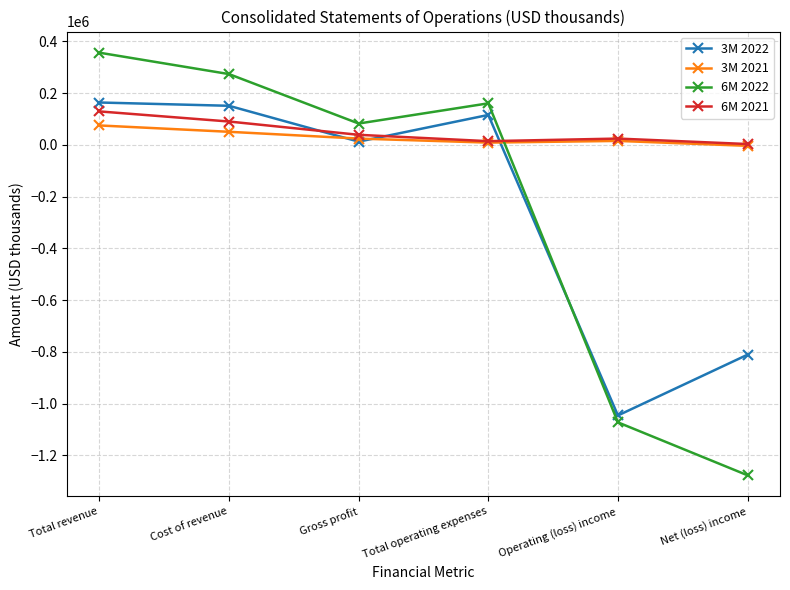

What is the difference between the maximum and minimum values in the 3M 2021 series?

78717